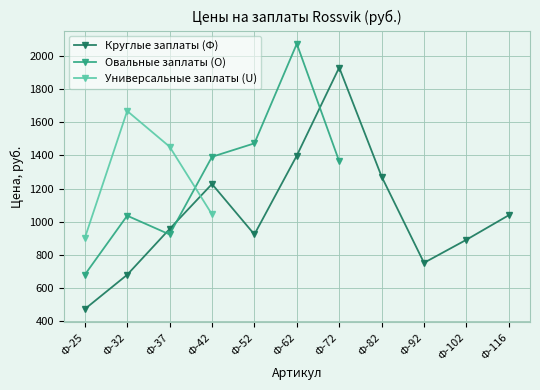

What is the highest value of the Круглые заплаты (Ф) series?

1930